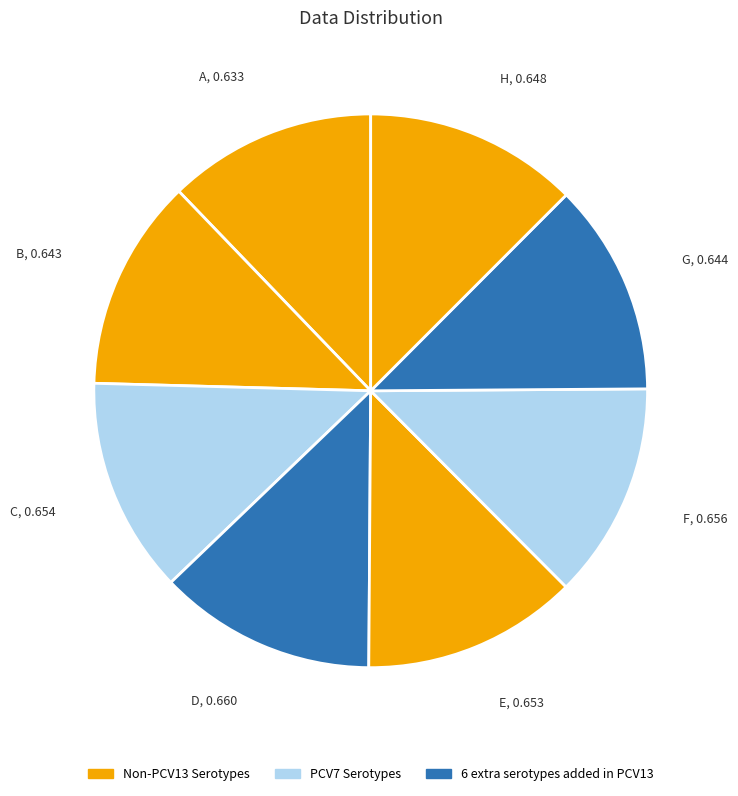

How many segments does this pie chart have?

8